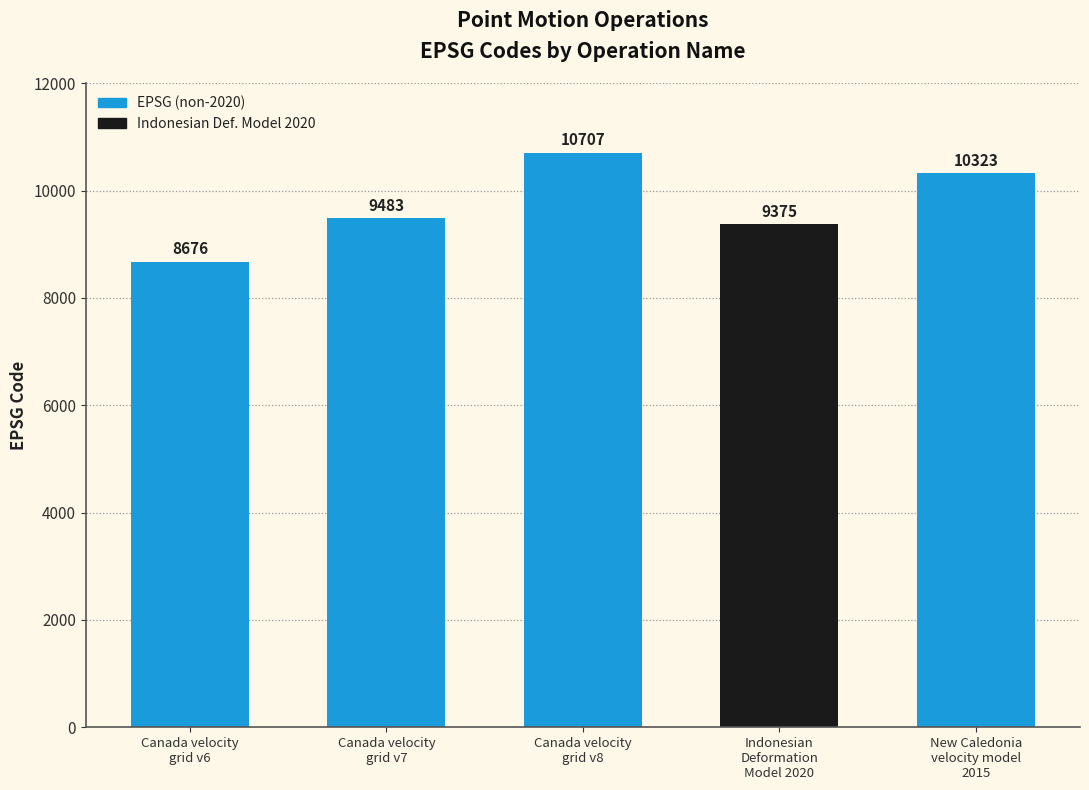

Is it true that the value at New Caledonia
velocity model
2015 is 10323?

True